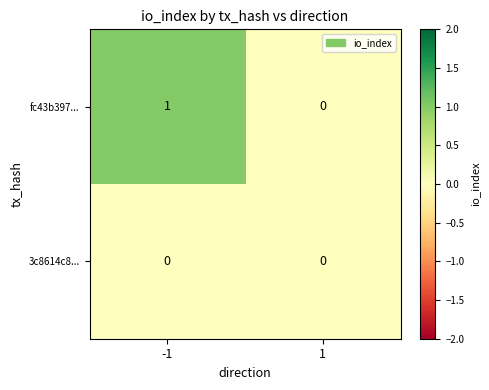

List the series in order of their overall mean, lowest first.

3c8614c8..., fc43b397...